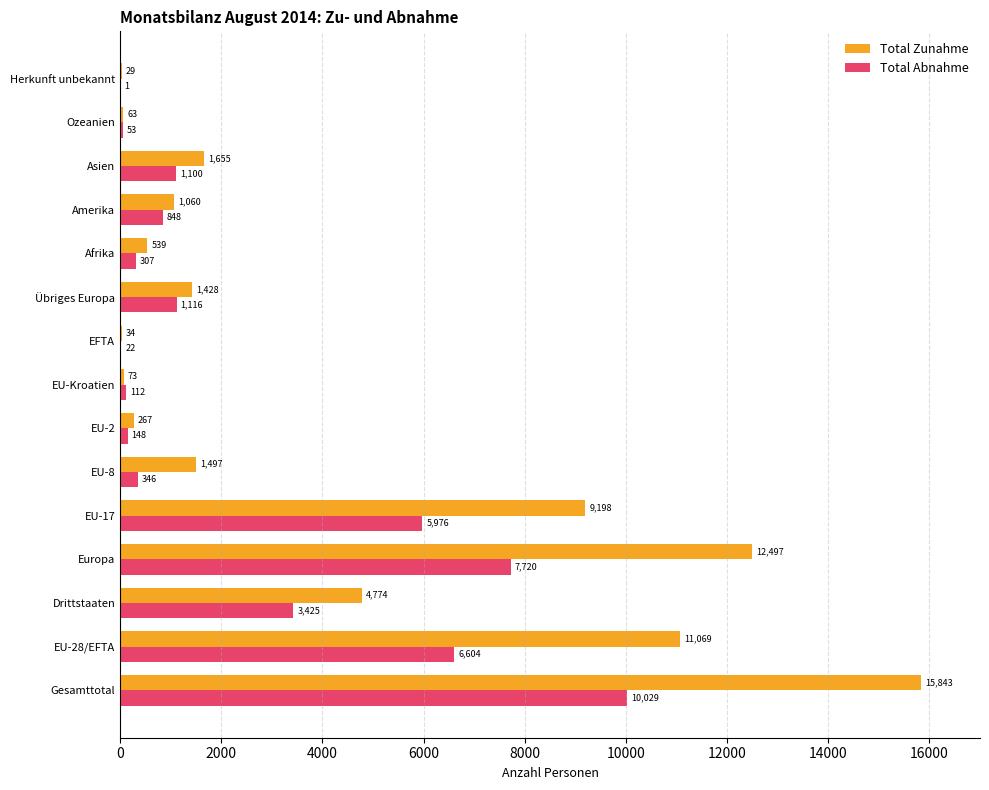

At which label does Total Abnahme reach its peak?

Gesamttotal